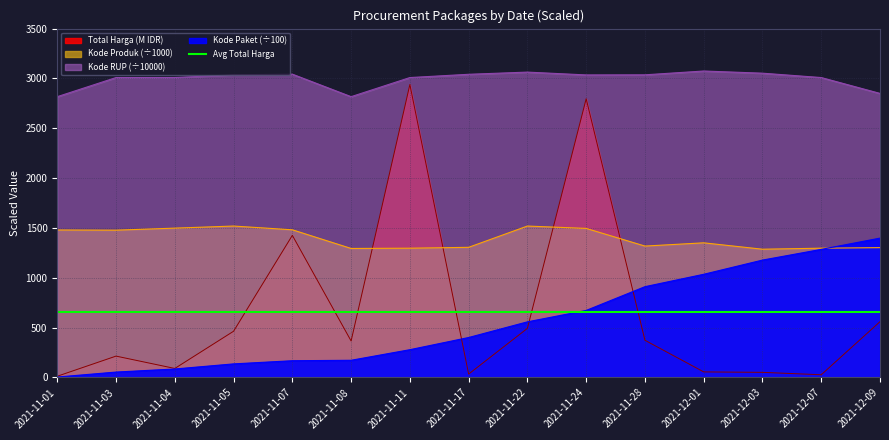

Reading right to left, transcribe all the data shown in this chart.

Total Harga: 560.0	27.4	51.6	56.2	373.4	2796.3	493.0	34.3	2939.0	366.5	1425.9	464.0	90.7	214.6	12.8
Kode Paket: 1398.2	1285.2	1177.8	1035.4	911.0	672.8	558.3	401.1	278.9	172.7	168.2	136.5	85.3	54.5	4.6
Kode RUP: 2849.7	3008.9	3052.7	3074.5	3036.3	3035.3	3063.6	3041.7	3008.9	2817.1	3042.9	3037.2	3008.9	3008.9	2817.1
Kode Produk: 1302.6	1297.1	1286.9	1350.9	1318.3	1495.5	1519.3	1305.9	1297.1	1294.4	1481.6	1519.3	1498.3	1477.9	1479.7